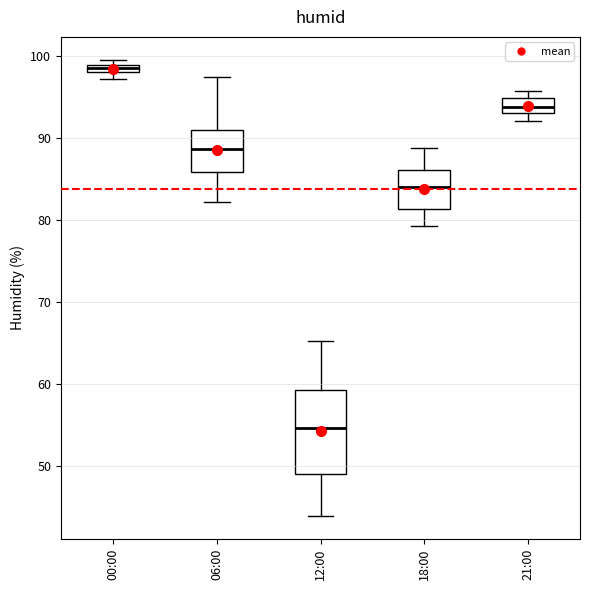

Which box has the lowest median line?

12:00